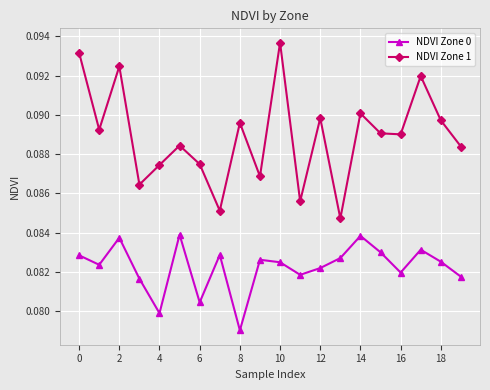

How many NDVI Zone 1 values are between 0 and 1?

20